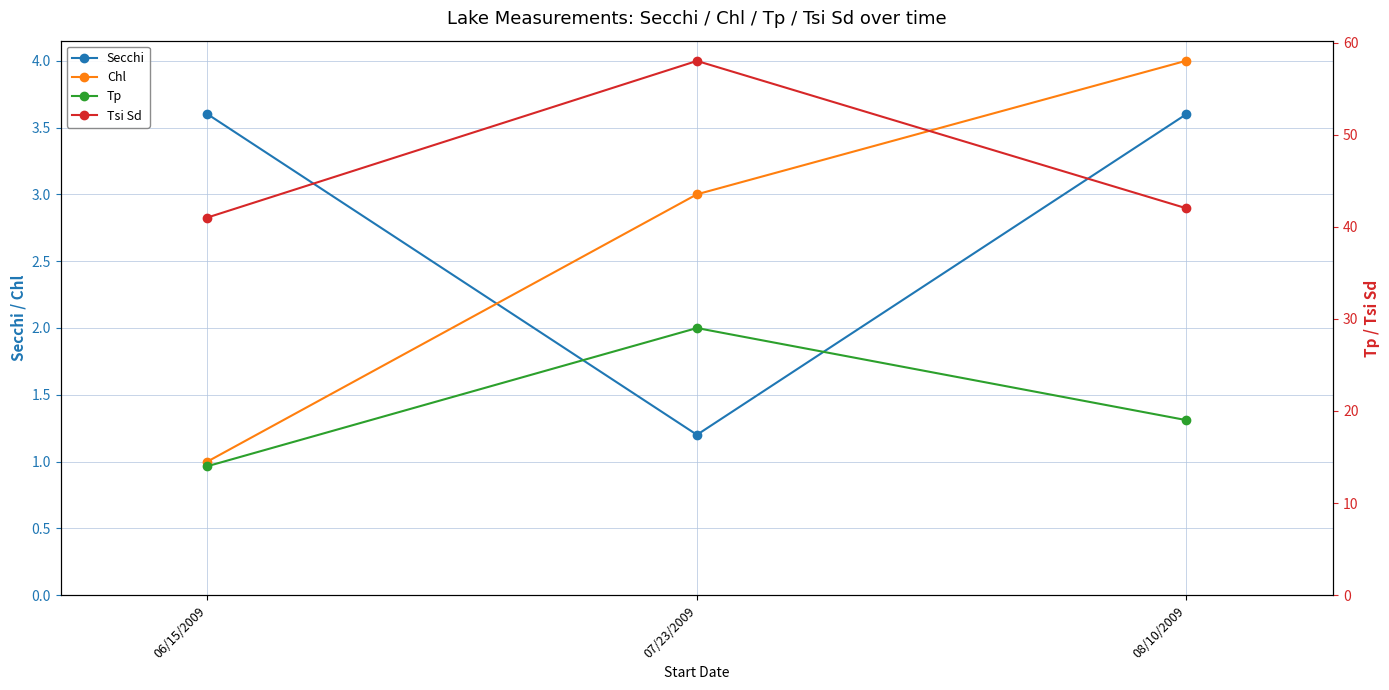

Count the number of categories in the chart.

3